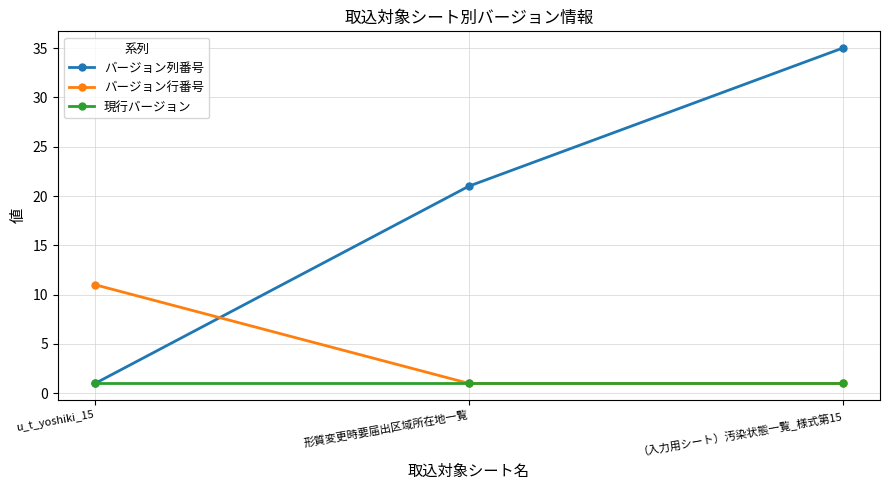

Does the chart have visible grid lines?

Yes